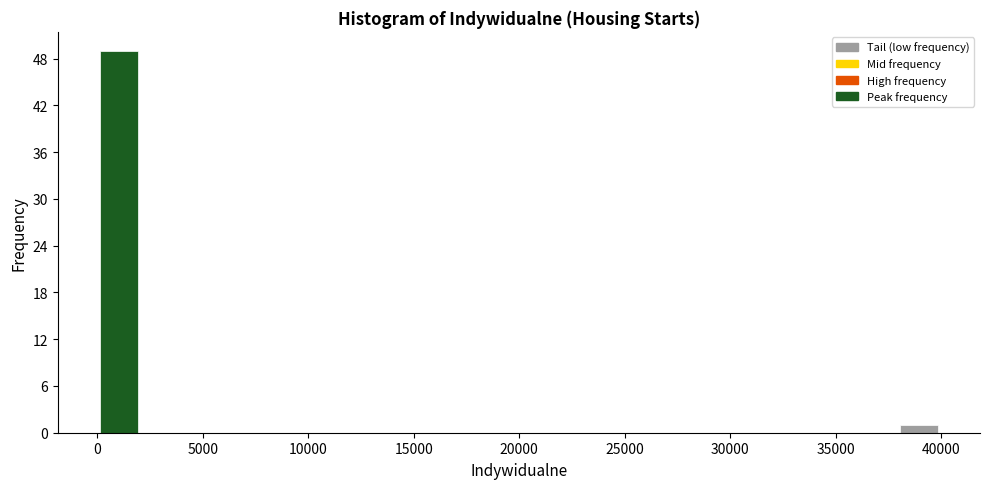

Read against the x-axis, roughly where is the centre of the tallest bar?

1000